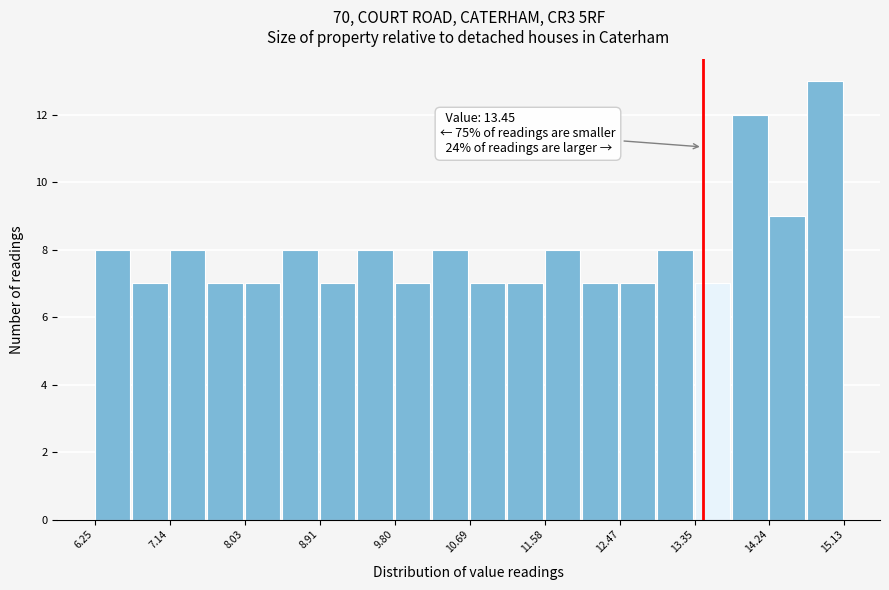

Which range on the x-axis has the tallest bar?

14.7 to 15.1